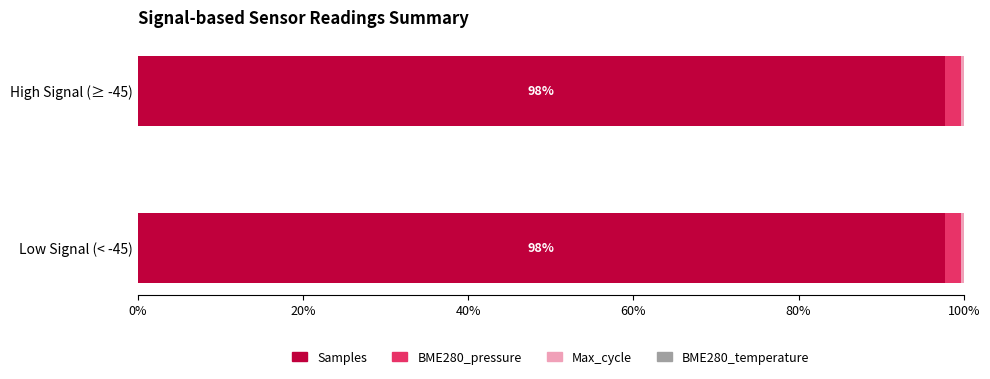

The value of Samples at High Signal (≥ -45) is 23.0. True or false?

False